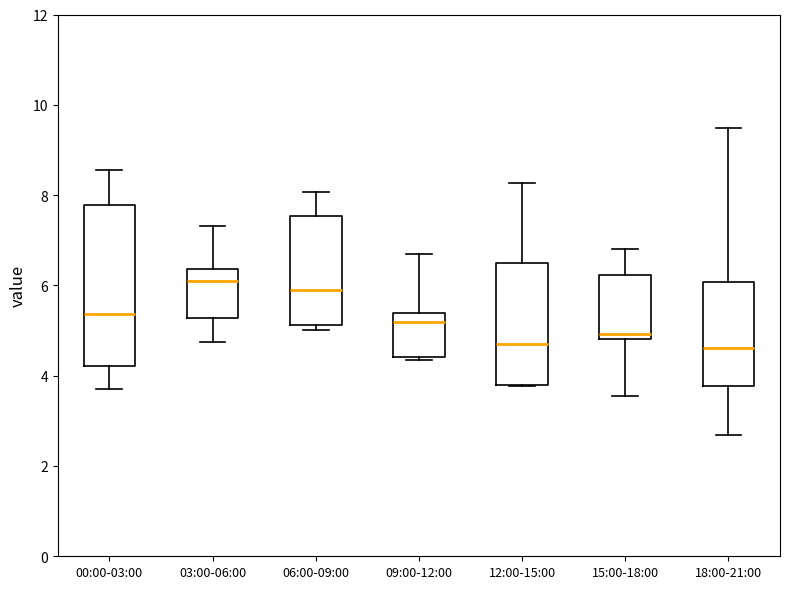

Reading left to right, transcribe this box plot: for each box, give where its median line is, the range the box spans, and where its two whiskers end, as read against the y-axis. The values are not printed on the chart, so give them approximately, as read against the axis.

00:00-03:00: median 5.4, box 4.2 to 7.8, whiskers 3.6 to 8.6
03:00-06:00: median 6.0, box 5.2 to 6.4, whiskers 4.8 to 7.4
06:00-09:00: median 5.8, box 5.2 to 7.6, whiskers 5.0 to 8.0
09:00-12:00: median 5.2, box 4.4 to 5.4, whiskers 4.4 (just below the box's lower edge) to 6.6
12:00-15:00: median 4.6, box 3.8 to 6.4, whiskers 3.8 to 8.2
15:00-18:00: median 5.0, box 4.8 to 6.2, whiskers 3.6 to 6.8
18:00-21:00: median 4.6, box 3.8 to 6.0, whiskers 2.6 to 9.4